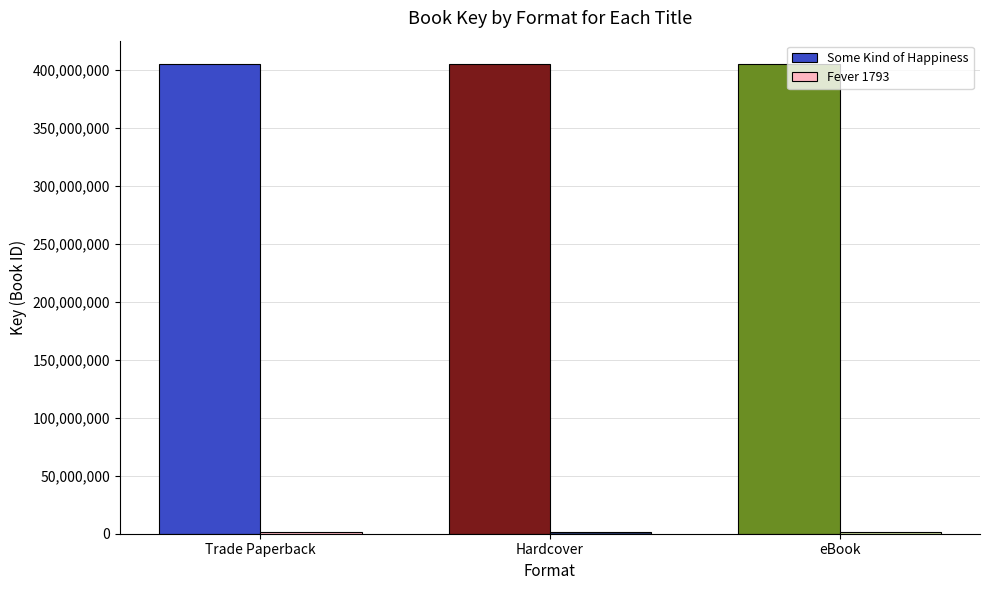

How many data points does each series have?

3